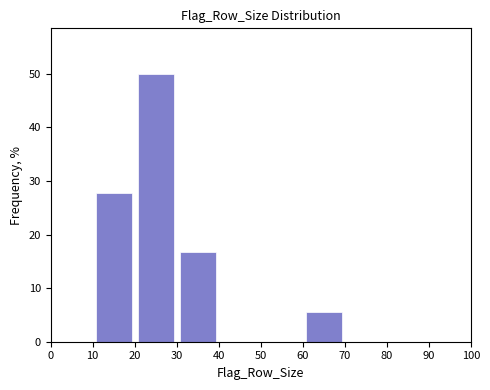

What is the height of the bar covering 10 to 20 on the x-axis? The values are not printed on the chart, so give them approximately, as read against the axis.

28